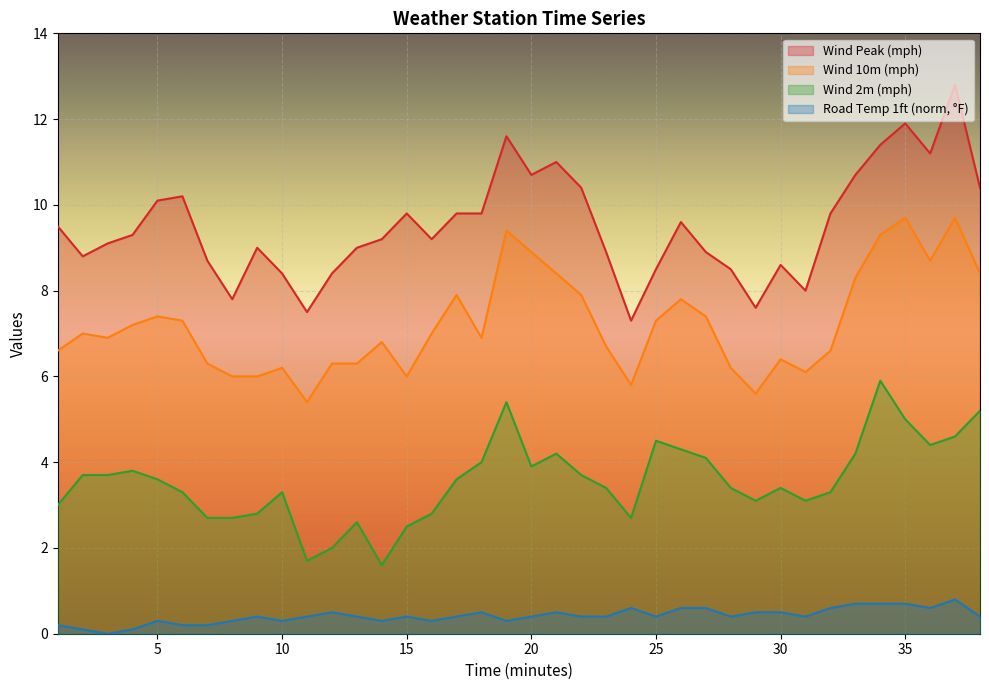

At 2, list the series in order from largest to smallest.

WindPk, Wind10m, Wind2m, RoadTemp_1ft